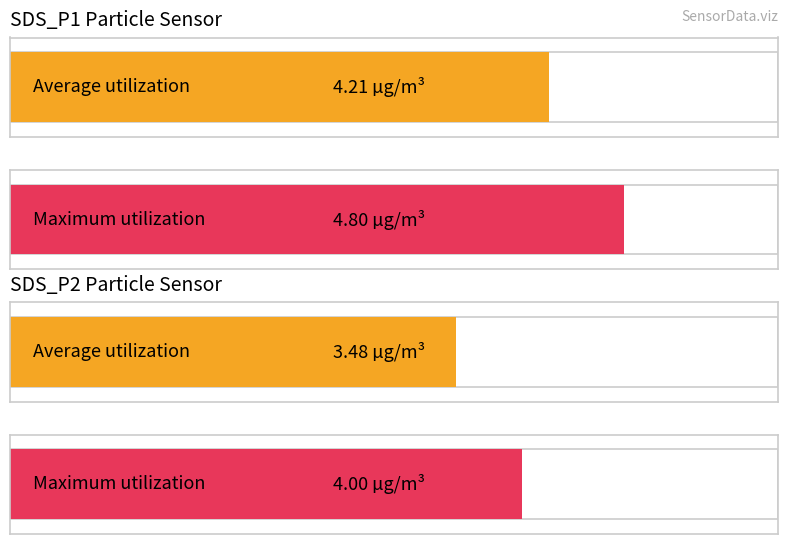

What are all the series names shown in the legend?

SDS_P1, SDS_P2